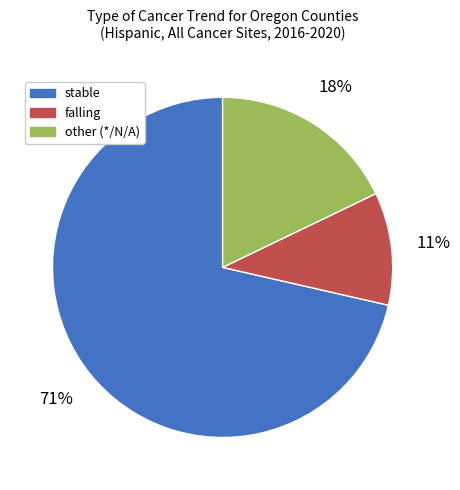

To the nearest percent, what is the difference between the falling and other slice percentages?

7%